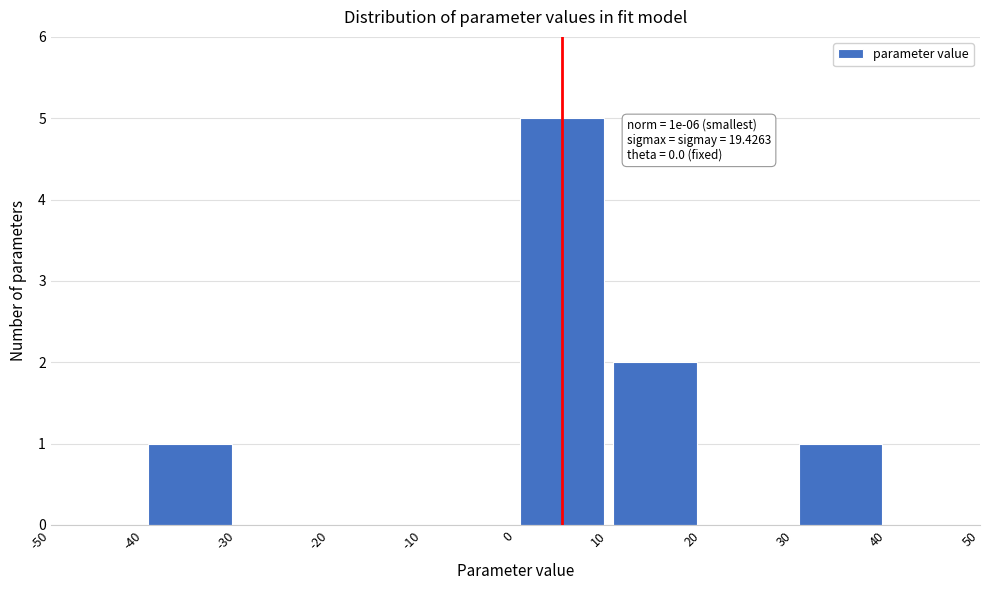

Over which range of the x-axis is the bar tallest?

0 to 10